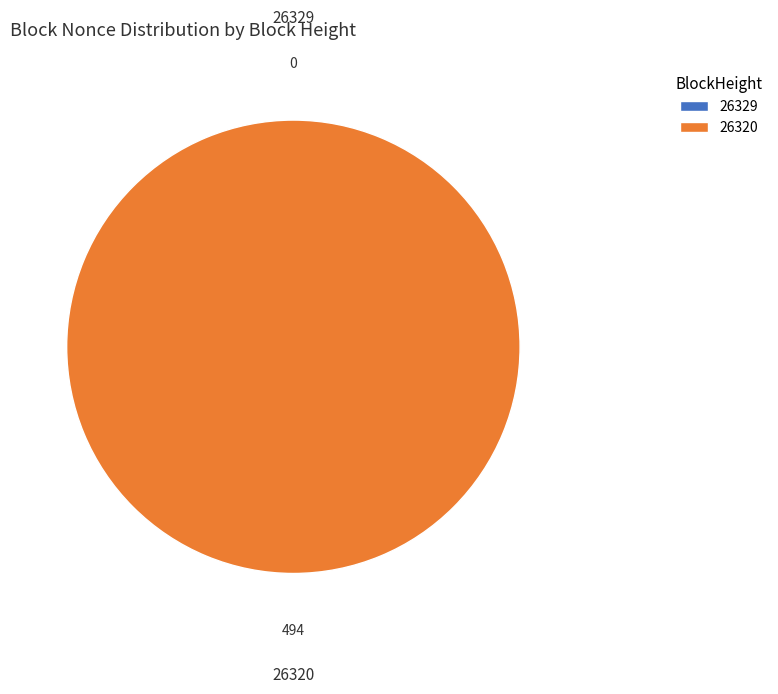

How many segments does this pie chart have?

2